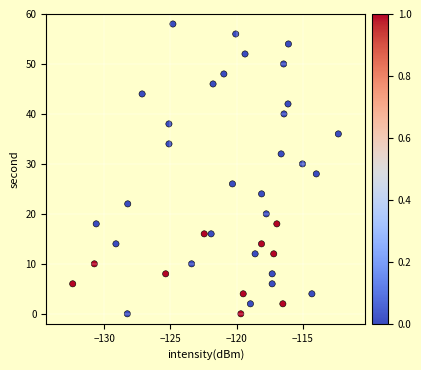

What is the range of Y values (max minus min)?

58